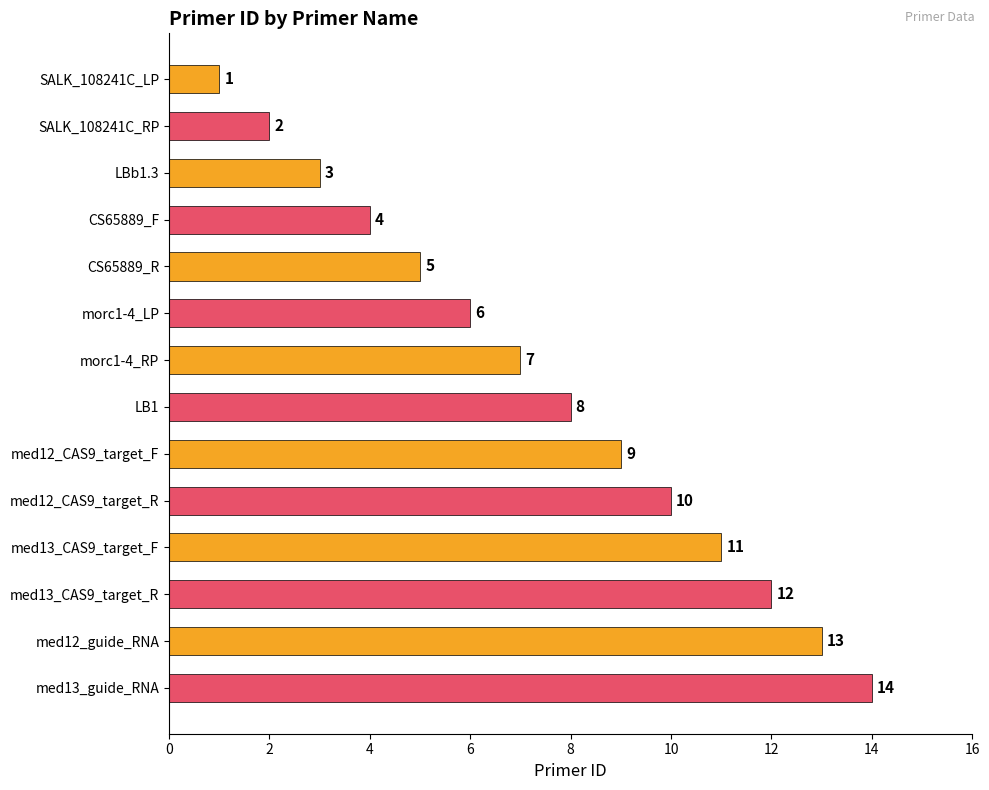

What is the change in value from CS65889_F to morc1-4_RP?

+3